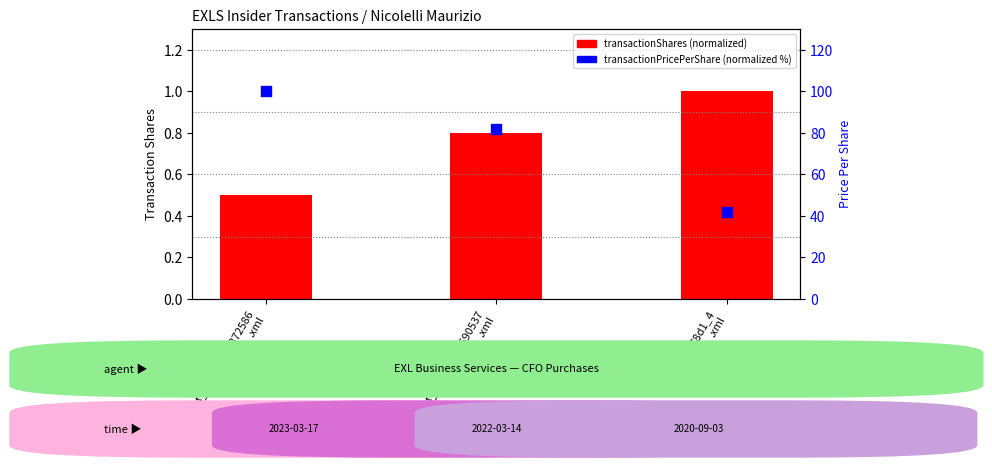

Which series has the largest Y range (max minus min)?

transactionPricePerShare (normalized %)